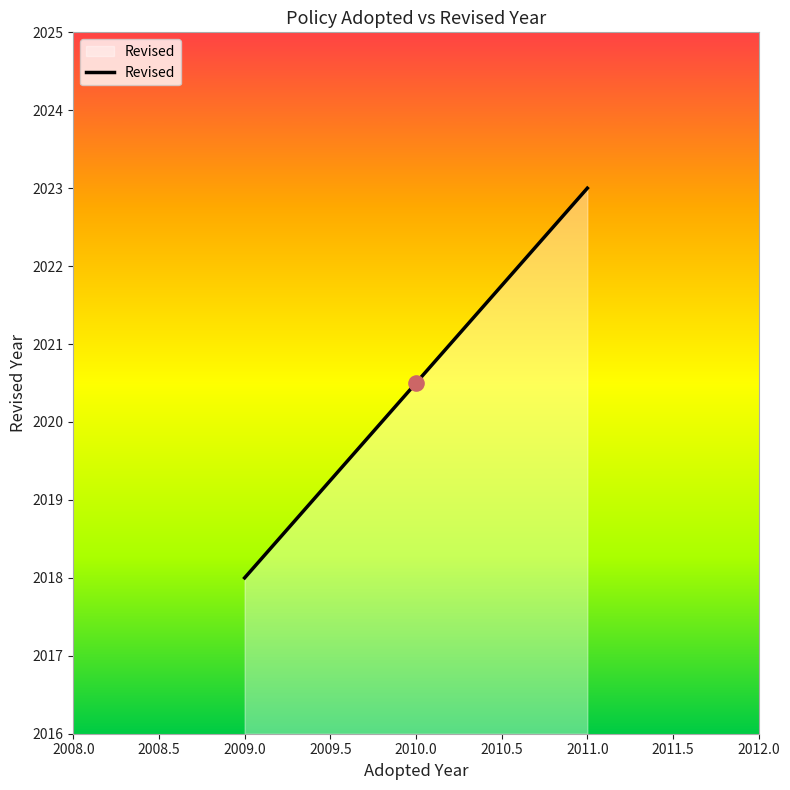

What is the ratio of the value at 2009.0 to the value at 2011.0?

1.0